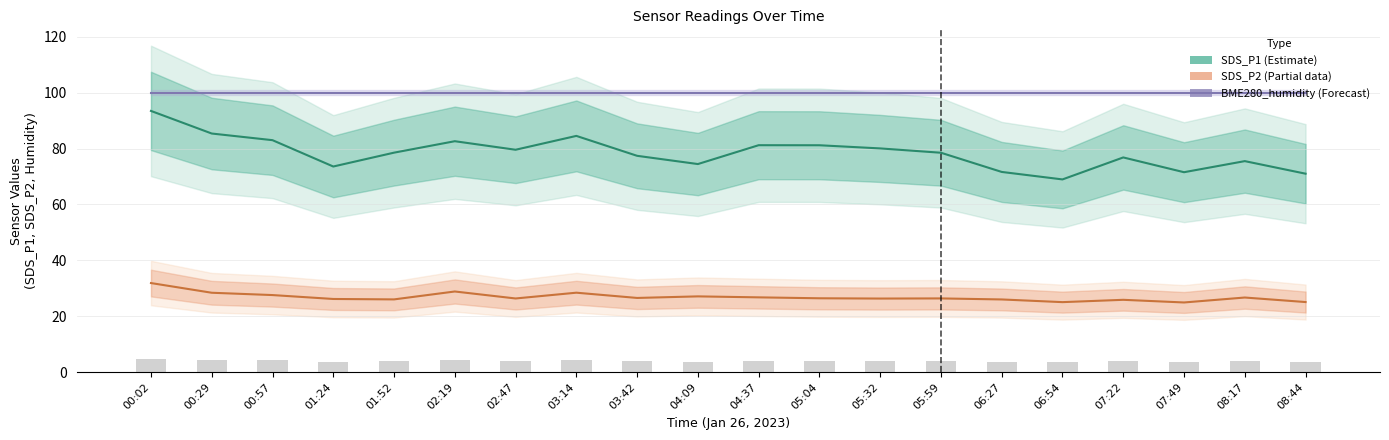

Between 04:37 and 00:29, which is larger?

00:29